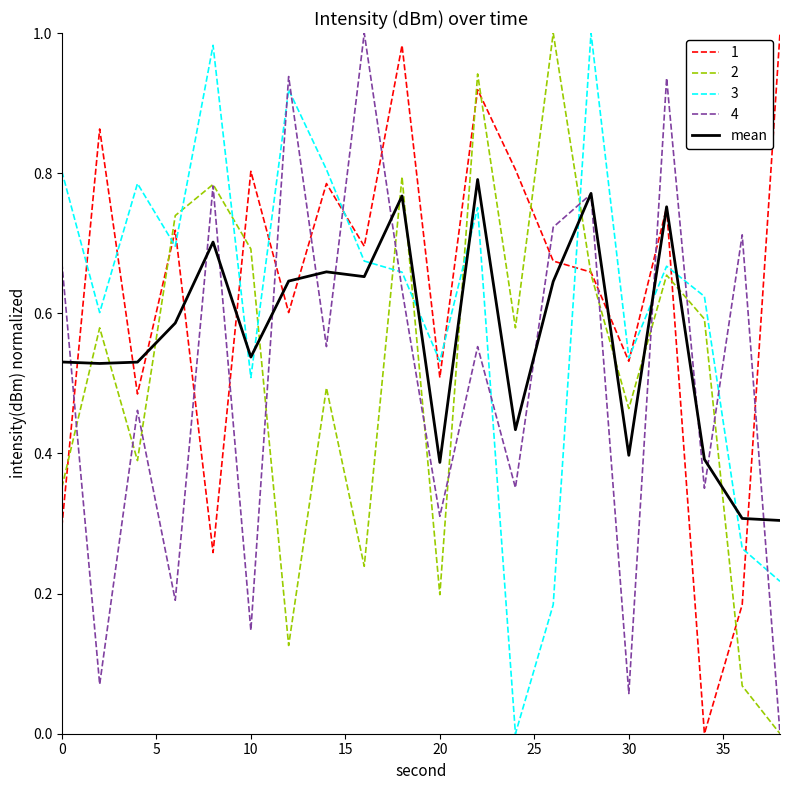

After their last crossing, which series has the higher values: 3 or 4?

3